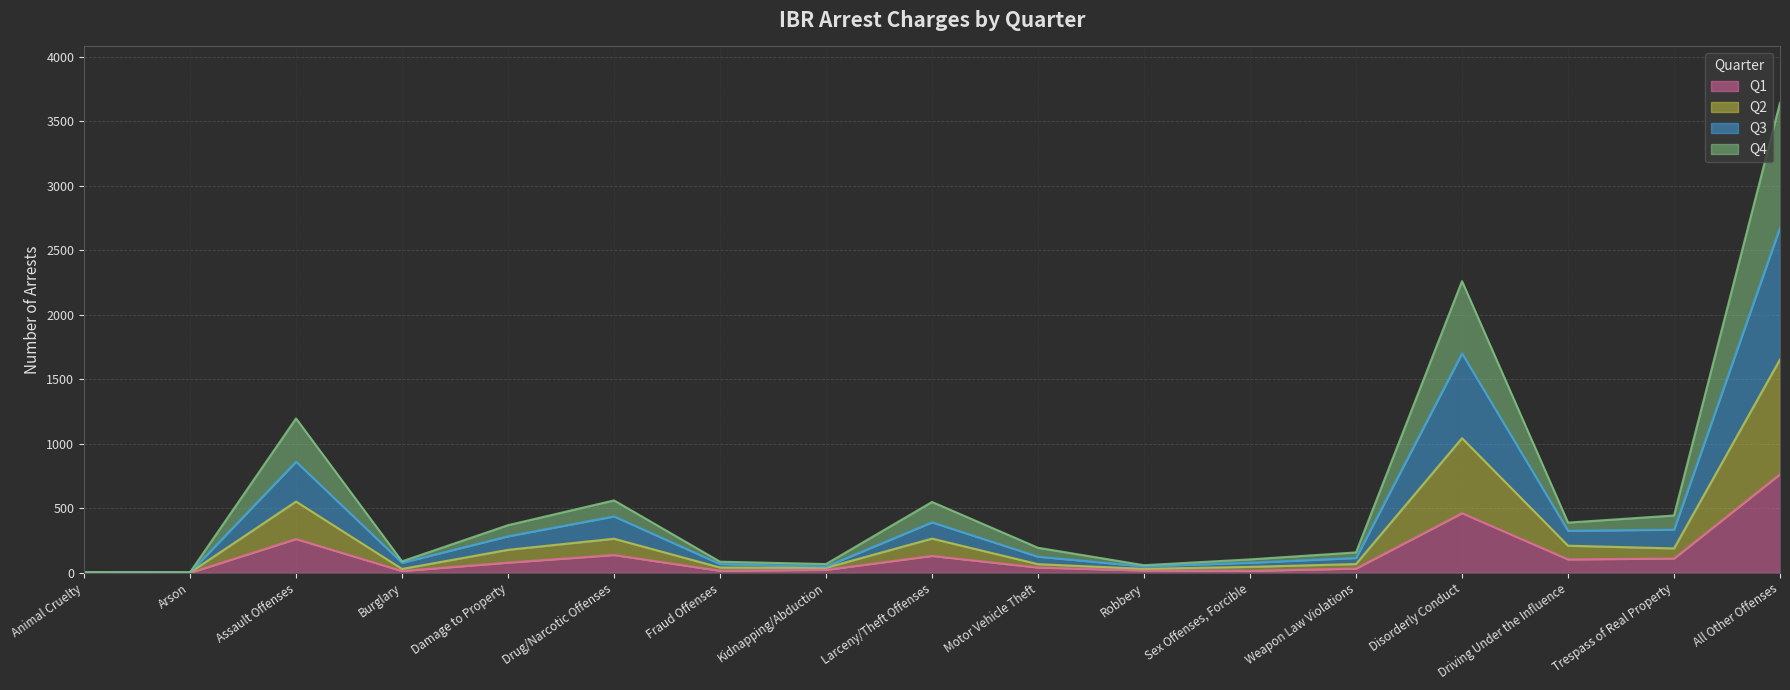

At which label is Q1 closest to 382?

Disorderly Conduct